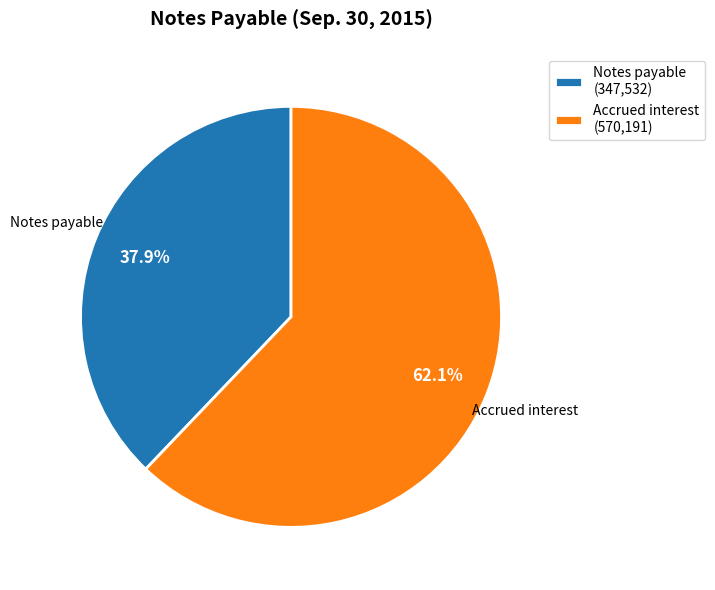

Combined, what portion of the pie is Notes payable and Accrued interest?

100.0%